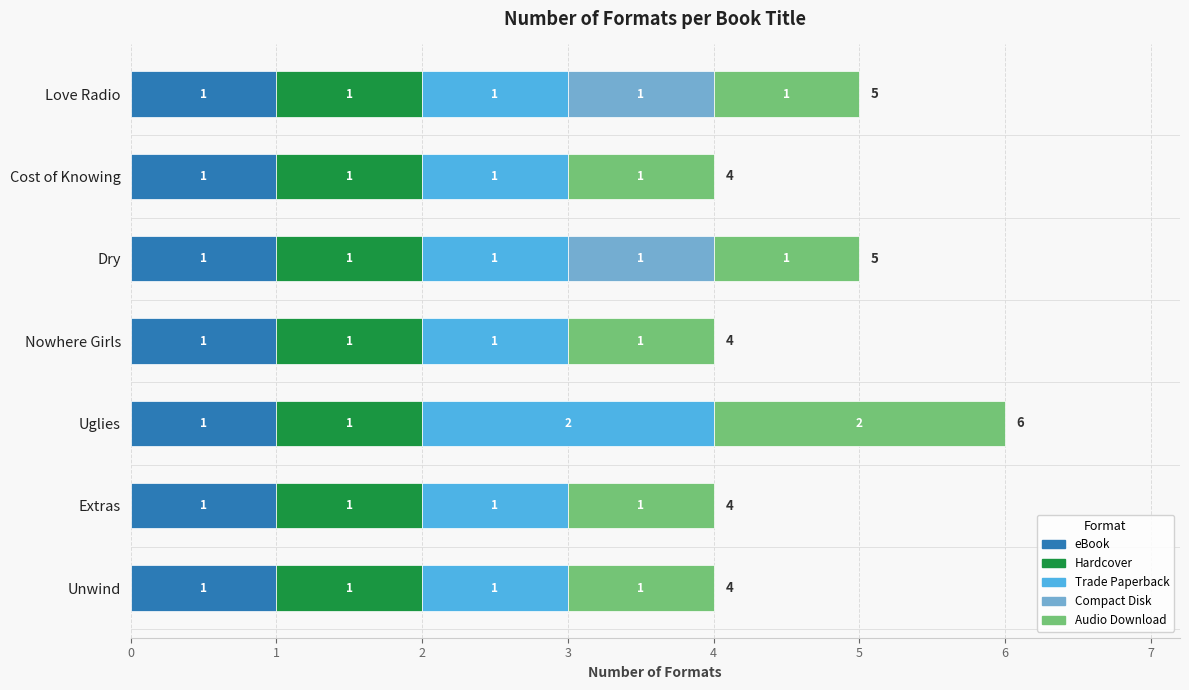

The eBook series shows 1 at Love Radio. True or false?

True